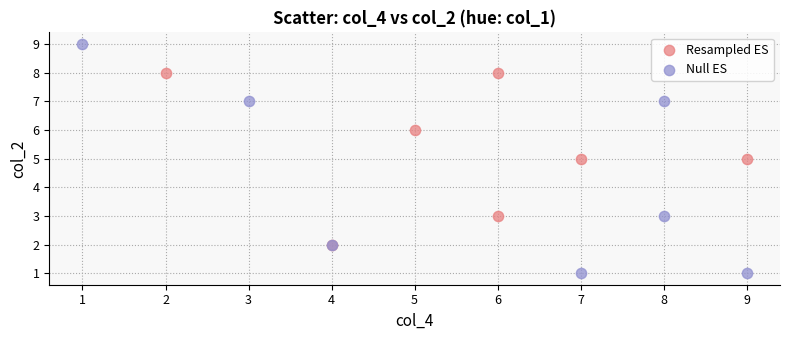

Which series reaches the minimum Y coordinate?

Null ES